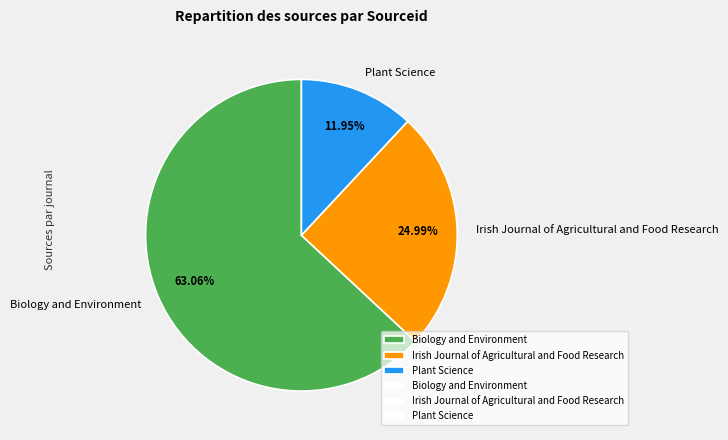

Rank the categories by value from lowest to highest.

Plant Science, Irish Journal of Agricultural and Food Research, Biology and Environment